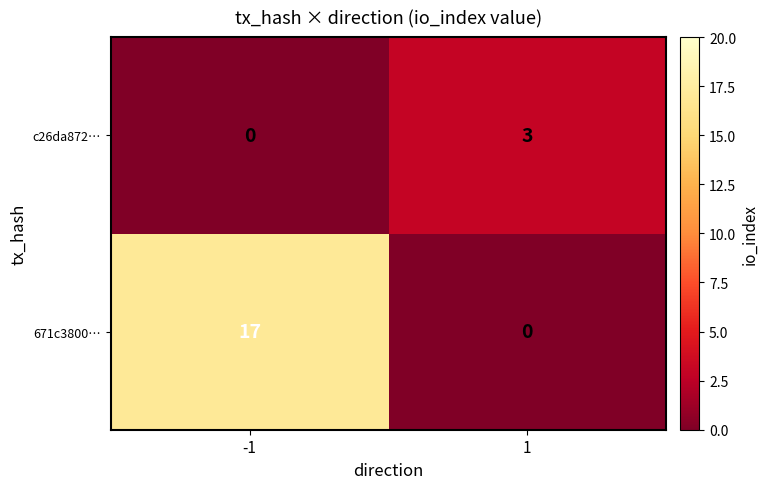

What is the highest value of the 671c3800… series?

17